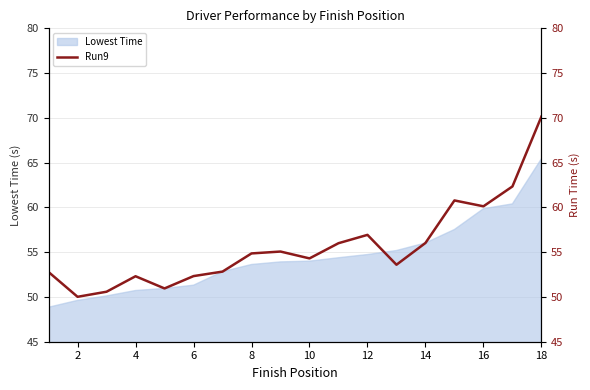

Does the chart display data point markers on the line(s)?

No